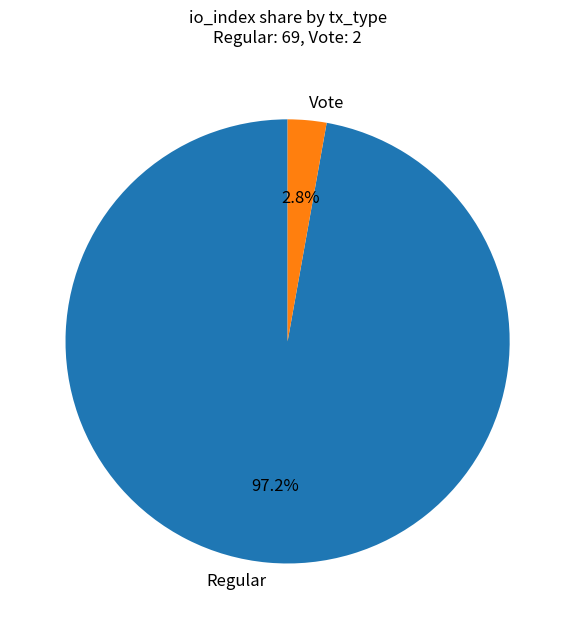

Which slice is the largest?

Regular